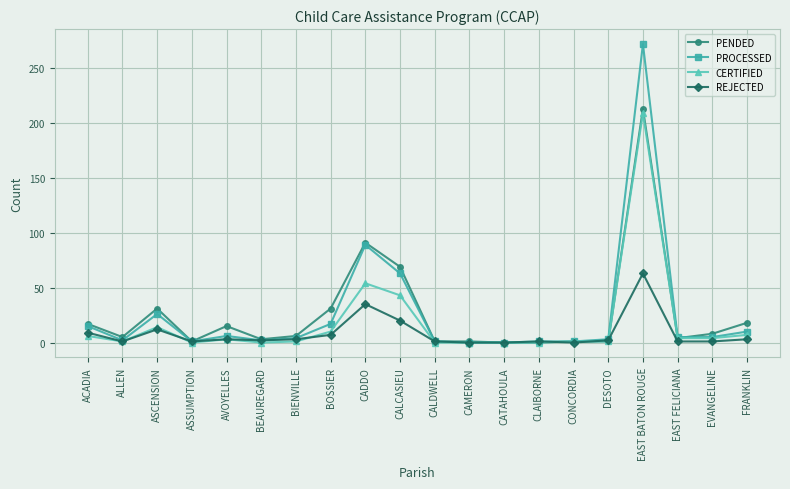

How many data points in CERTIFIED are less than 3?

10